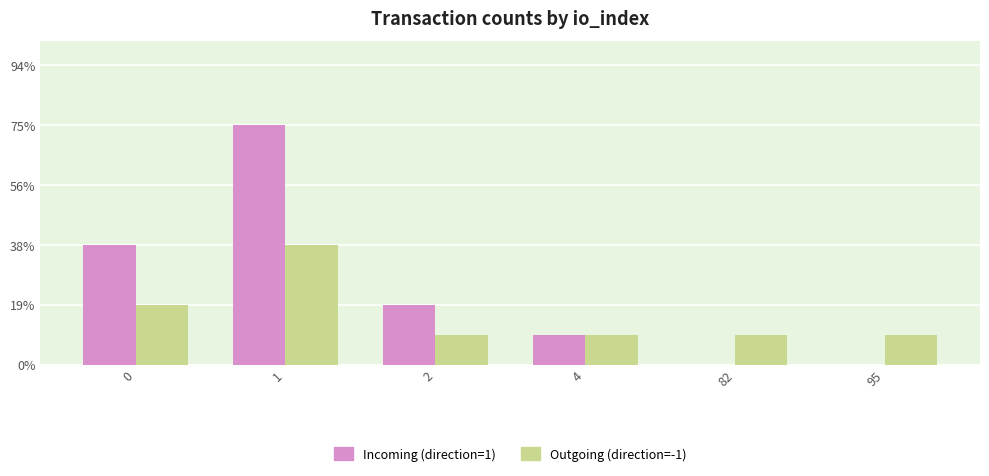

Which series changed the most between 0 and 82?

Incoming (direction=1)